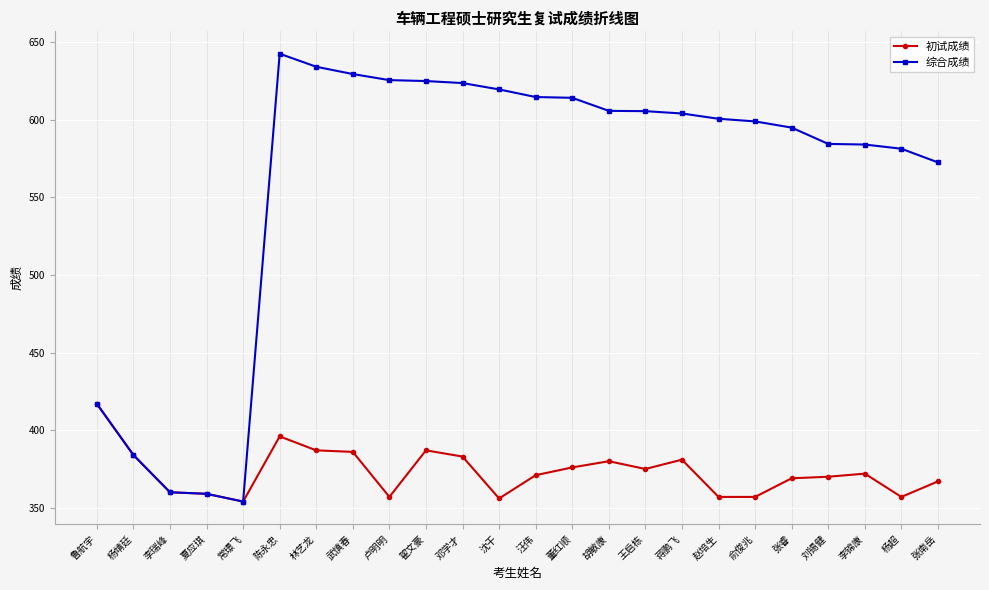

What is the minimum value for 综合成绩?

354.0